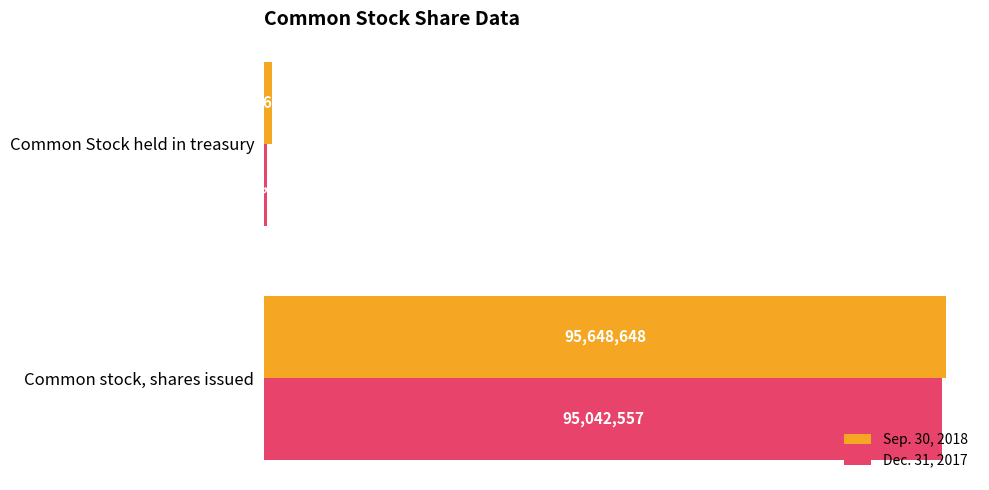

What is the difference between the maximum and minimum values in the Sep. 30, 2018 series?

94502035